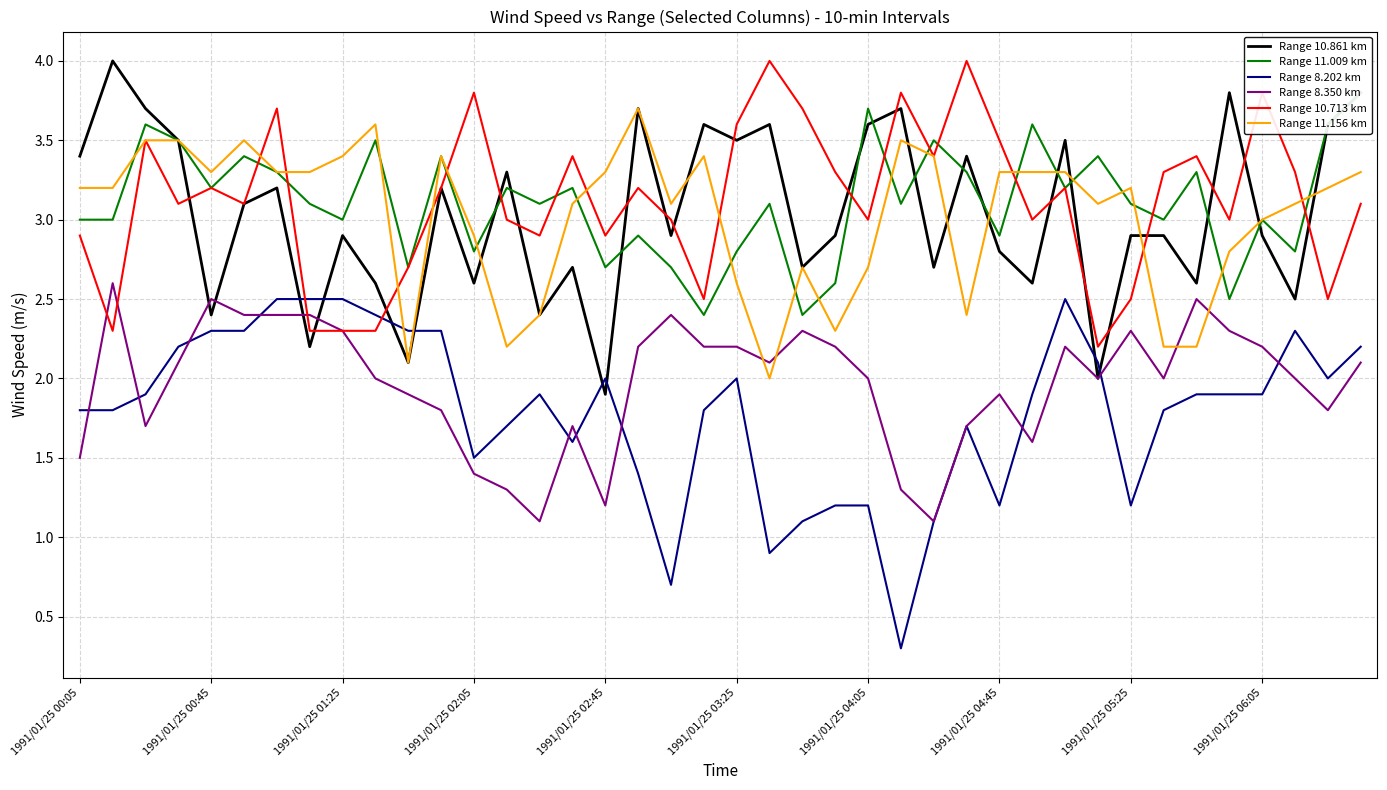

Is this an area chart (filled region under the line)?

No